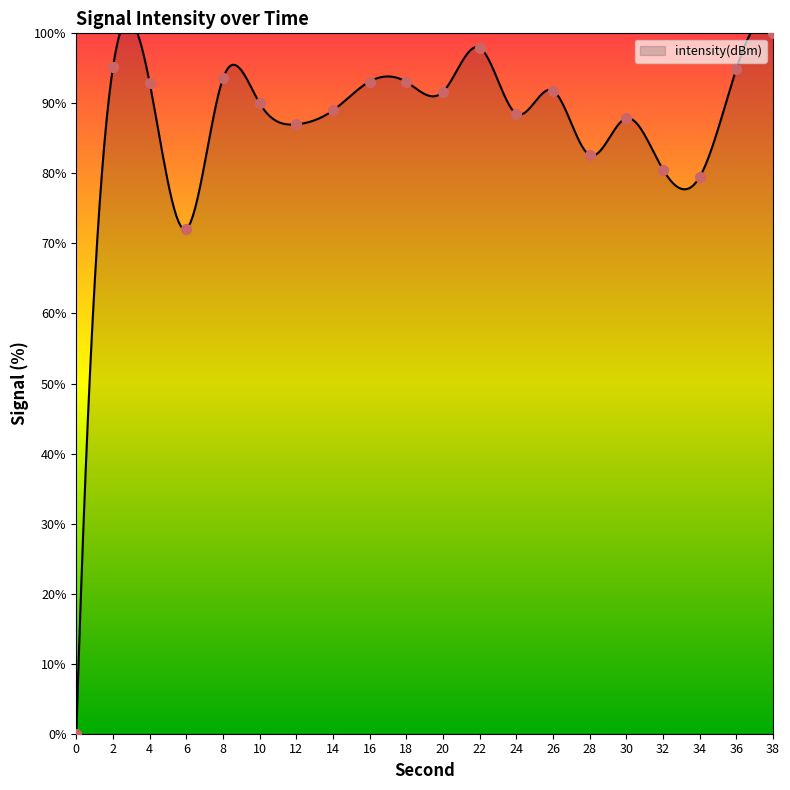

Which has a higher value, 26 or 28?

26